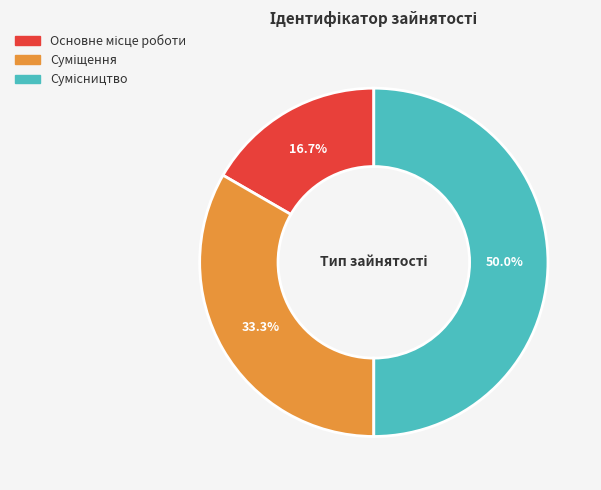

To the nearest percent, what portion does Суміщення represent?

33%